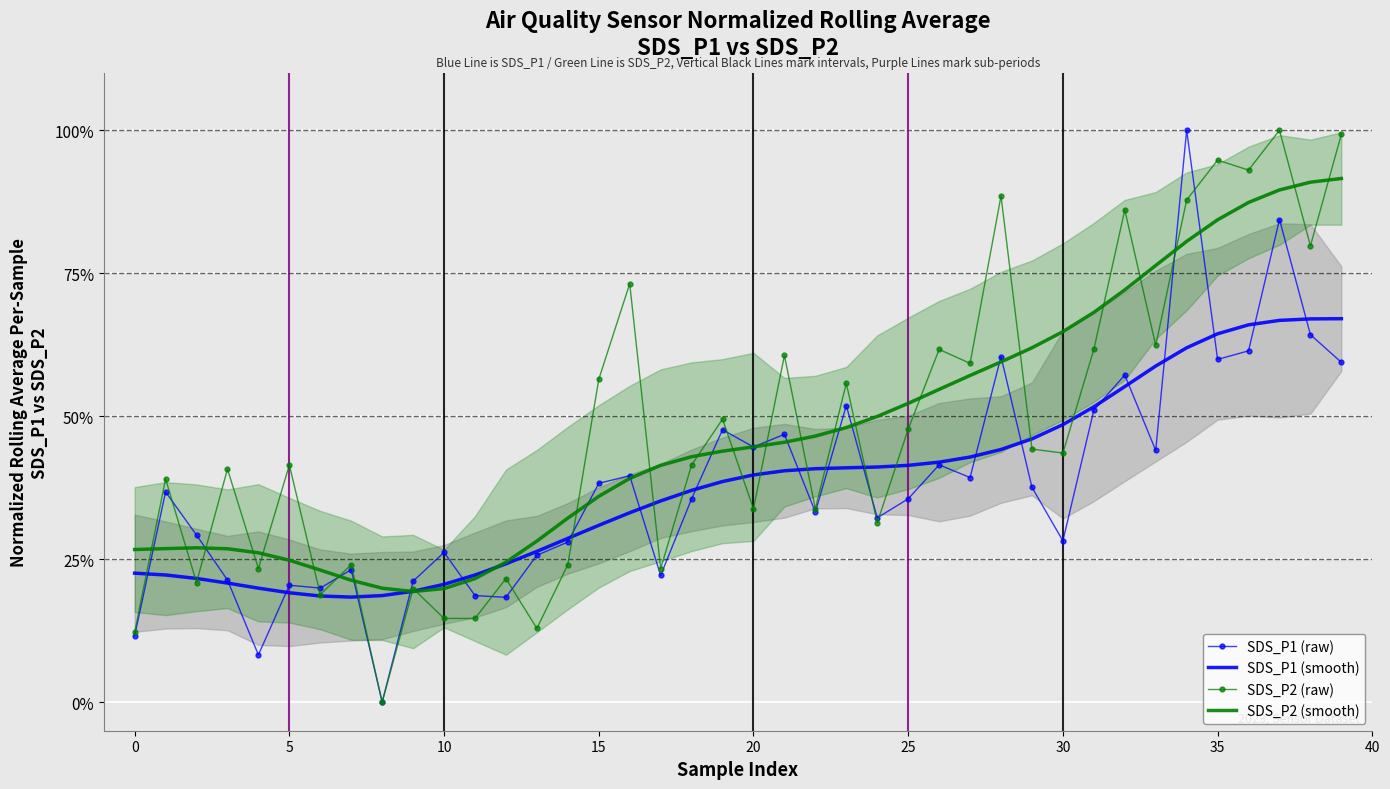

How many lines are shown in the chart?

4